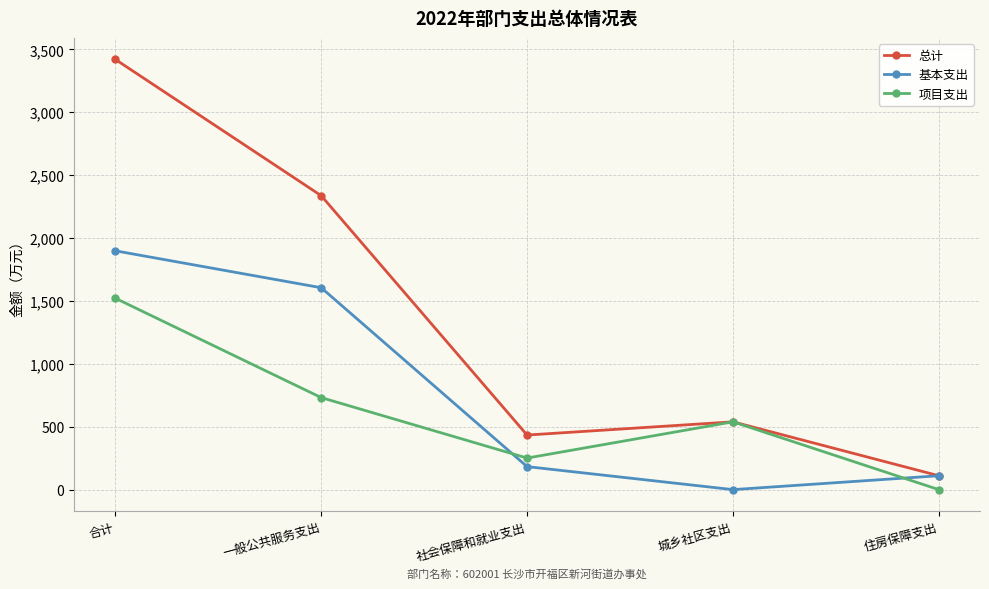

What is the sum of all 总计 values?

6839.8